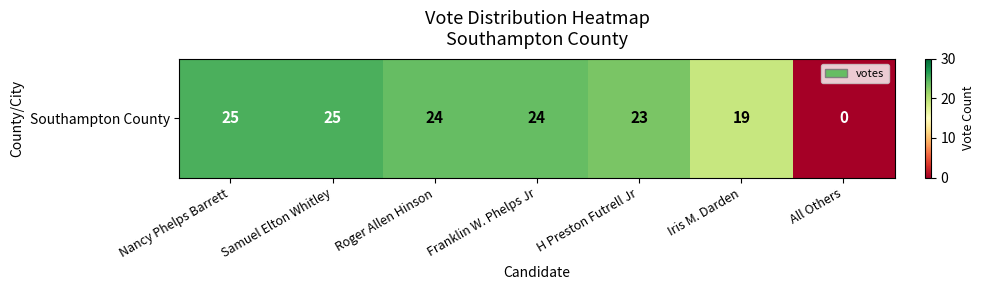

What is the change in value from Franklin W. Phelps Jr to All Others?

-24